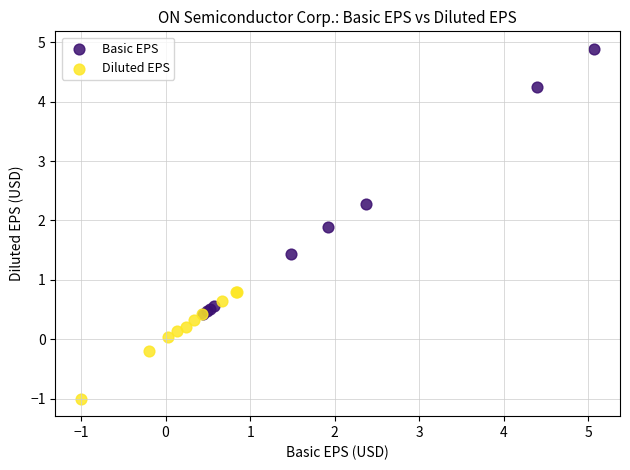

Which series has the largest Y range (max minus min)?

Basic EPS